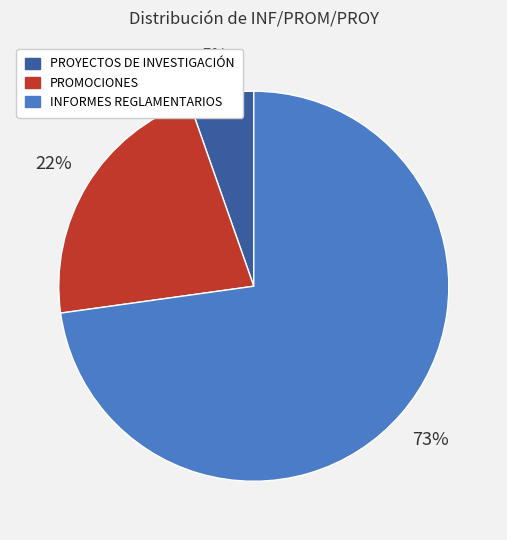

To the nearest percent, what is the average slice percentage?

33%